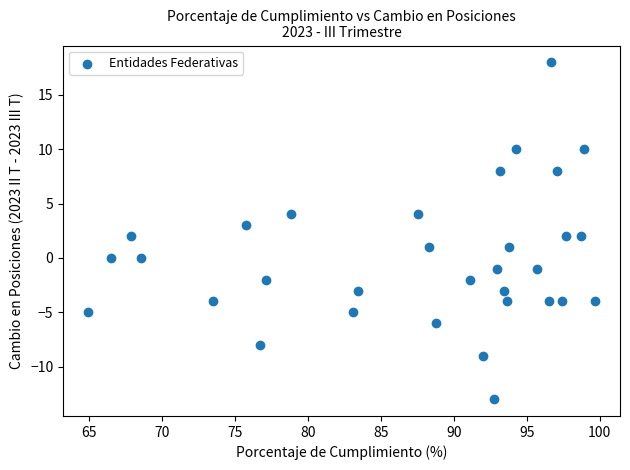

What is the range of Y values (max minus min)?

31